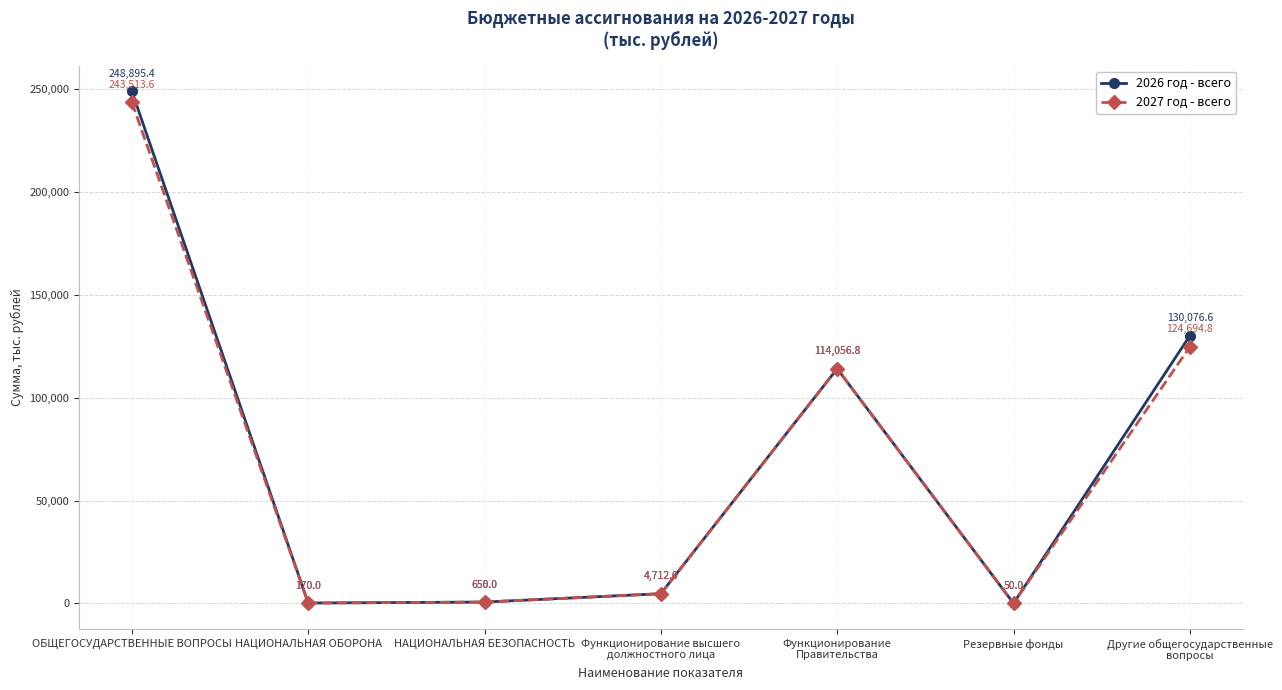

What is the maximum value for 2027 год - всего?

243513.6